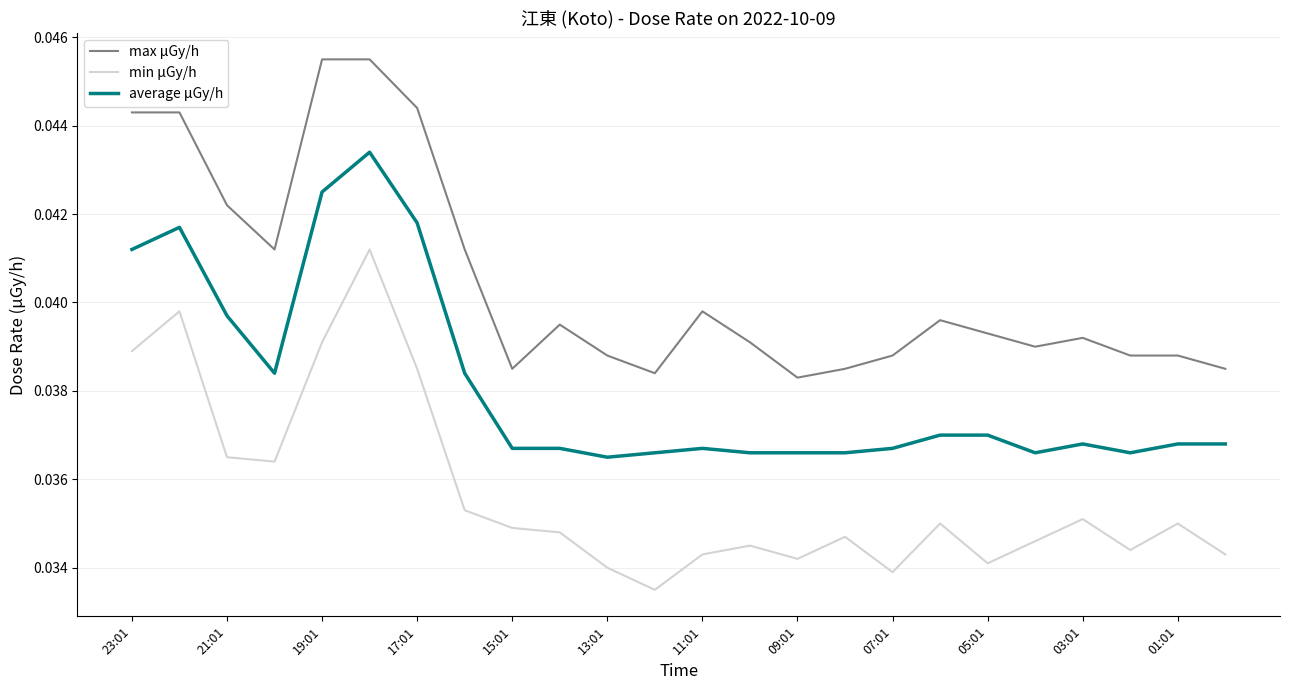

True or false: average μGy/h and min μGy/h cross at least once.

False